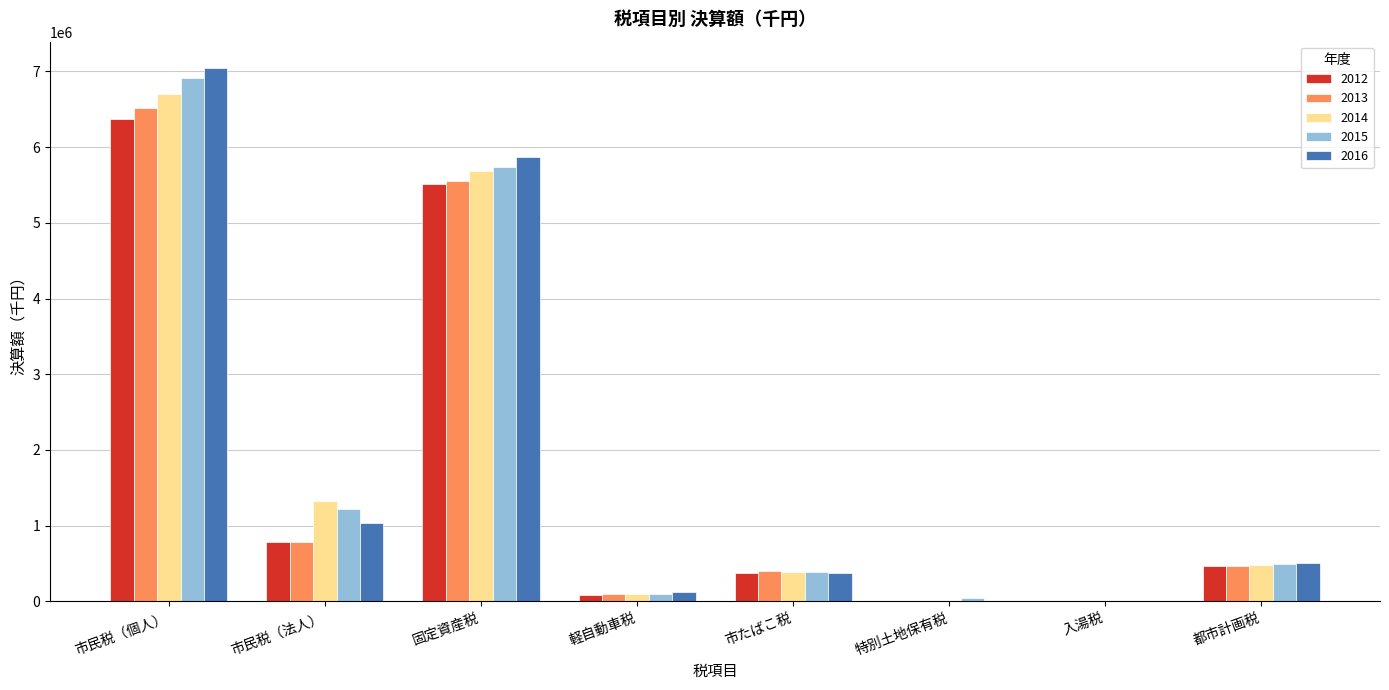

Between 市民税（法人） and 固定資産税, which series saw the biggest shift?

2016